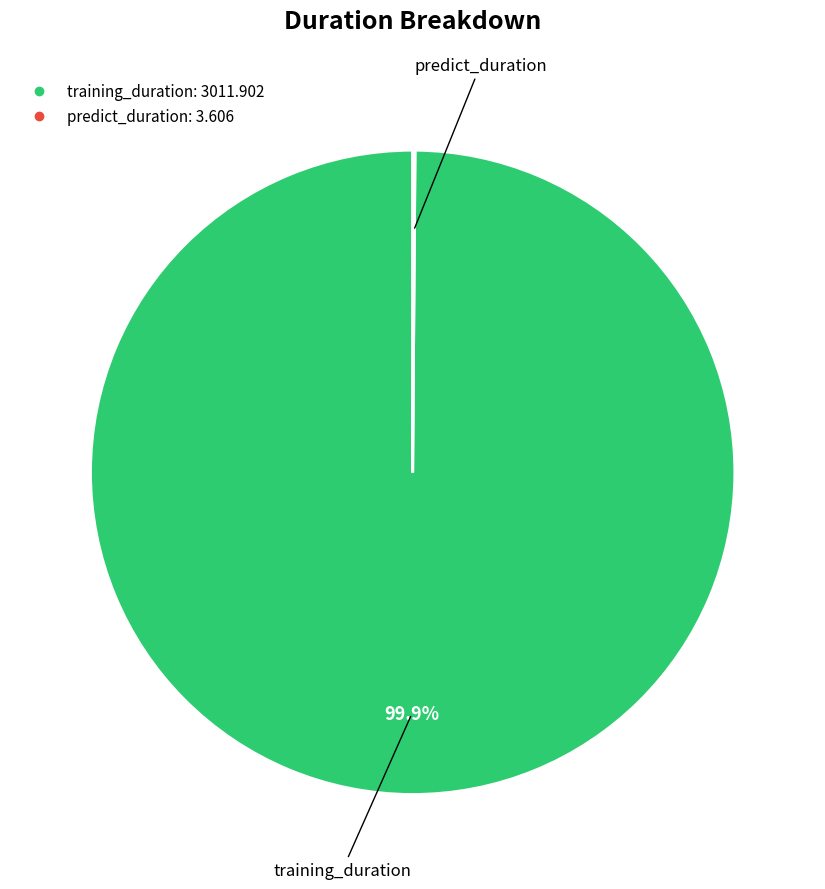

To the nearest percent, what is the difference between the largest and smallest slice percentages?

100%